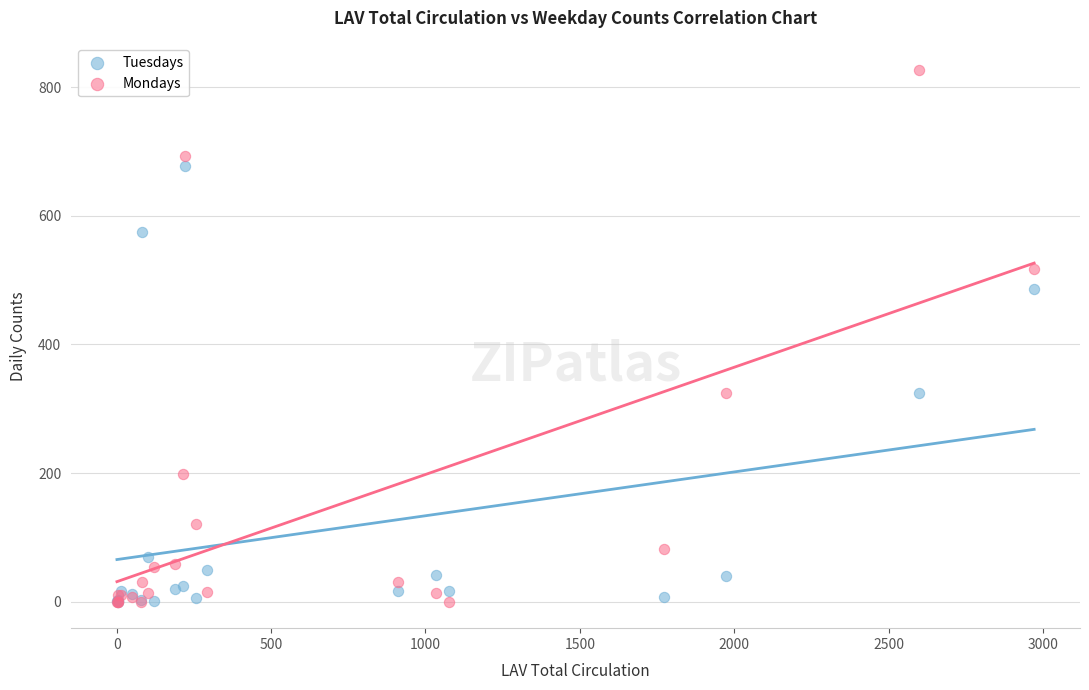

In the Mondays series, what Y value is closest to 413?

325